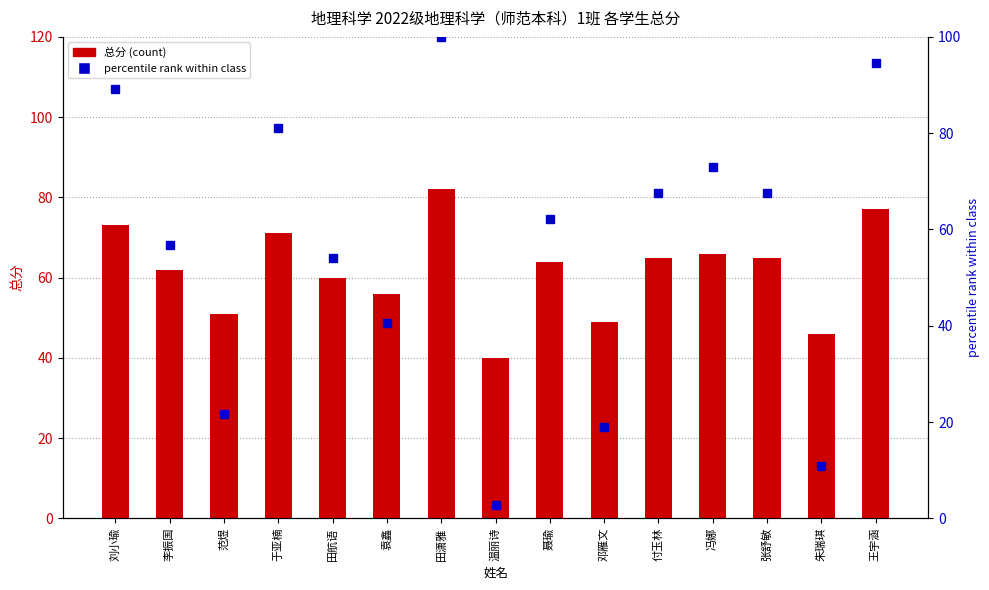

What is the highest value of the percentile rank series?

100.0